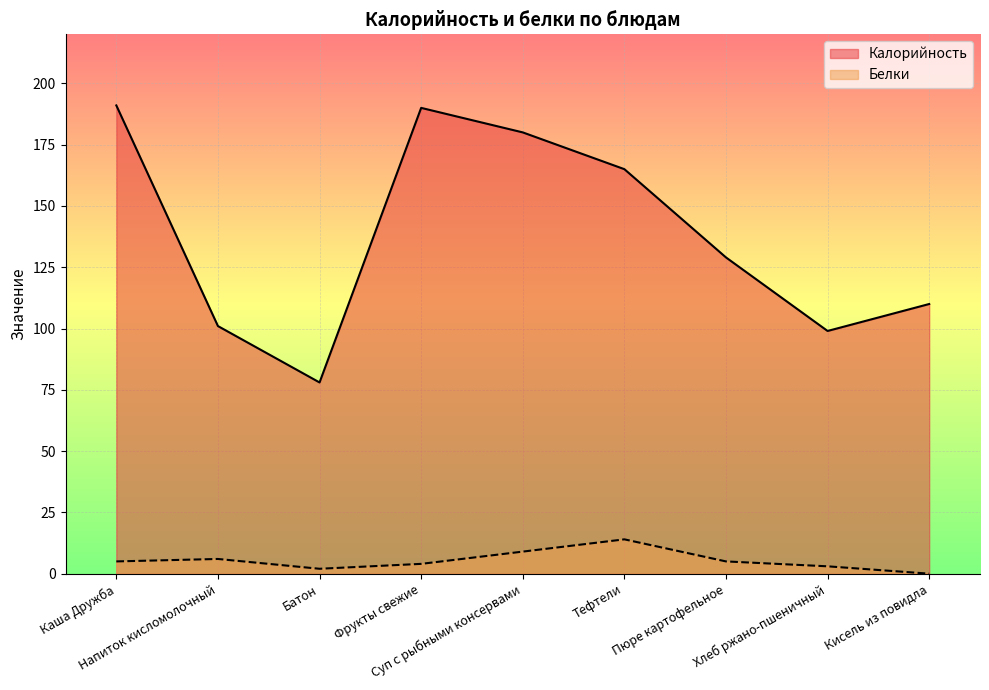

Reading left to right, what are all the values shown in this chart?

Калорийность: Каша Дружба=191	Напиток кисломолочный=101	Батон=78	Фрукты свежие=190	Суп с рыбными консервами=180	Тефтели=165	Пюре картофельное=129	Хлеб ржано-пшеничный=99	Кисель из повидла=110
Белки: Каша Дружба=5	Напиток кисломолочный=6	Батон=2	Фрукты свежие=4	Суп с рыбными консервами=9	Тефтели=14	Пюре картофельное=5	Хлеб ржано-пшеничный=3	Кисель из повидла=0